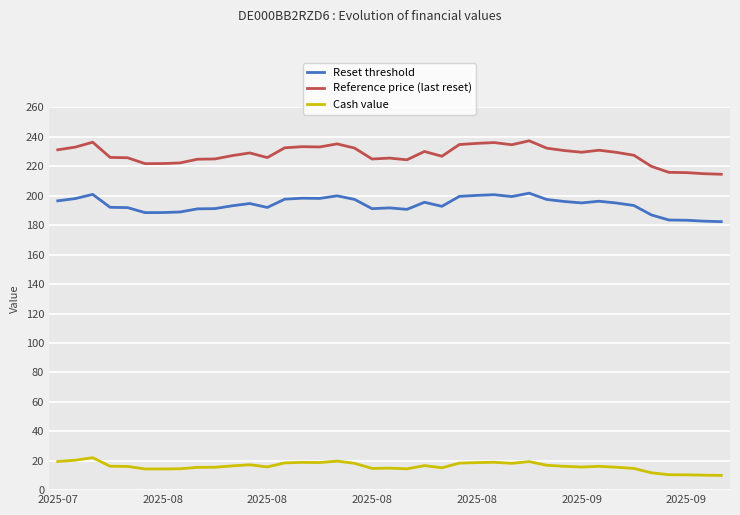

List the series in order of their peak value, lowest first.

Cash value, Reset threshold, Reference price (last reset)